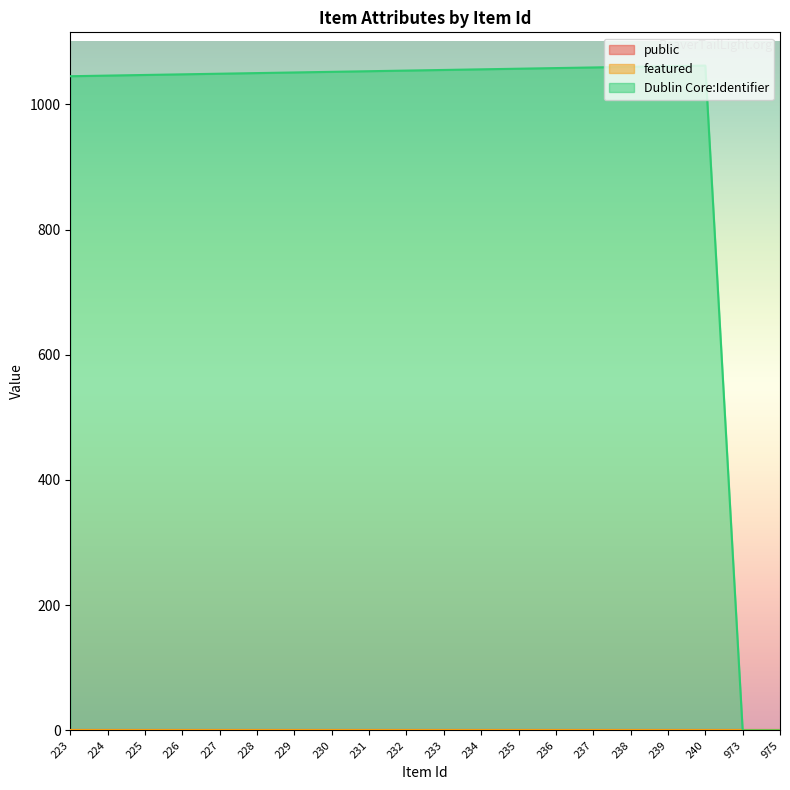

The featured series shows 0 at 237. True or false?

True